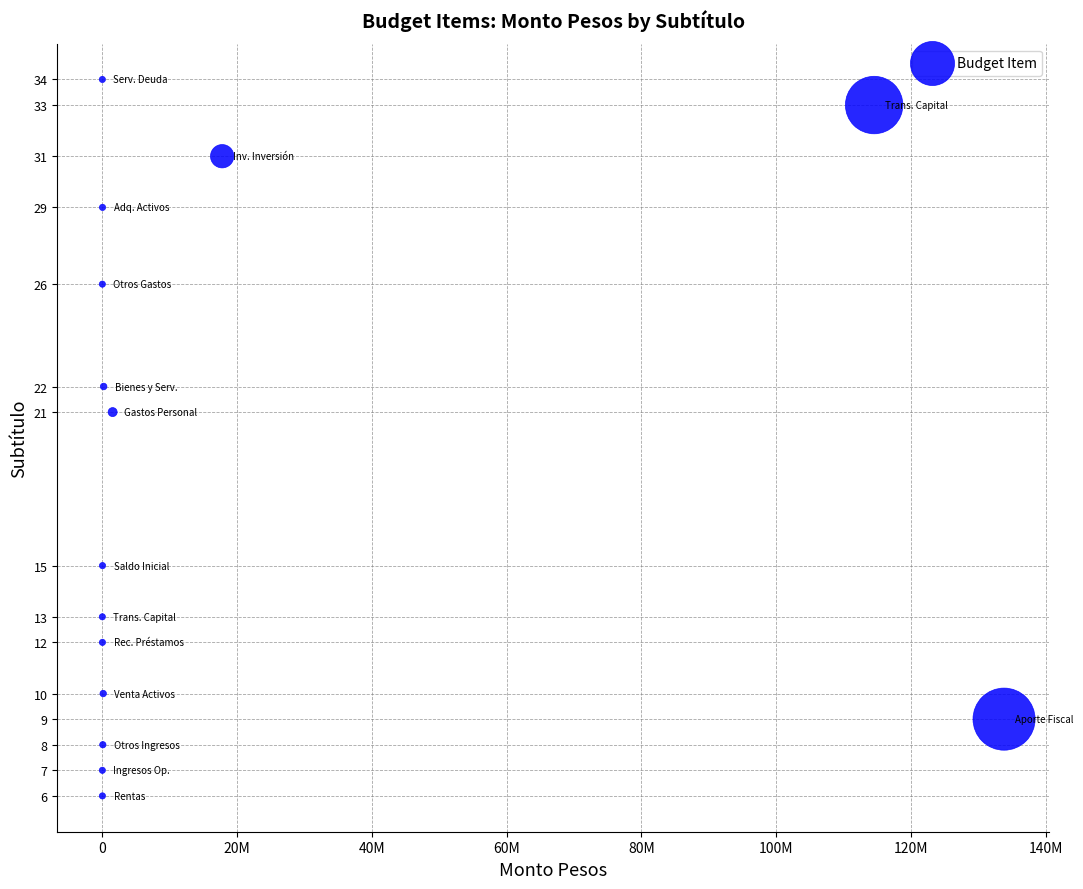

What is the range of X values (max minus min)?

133840190